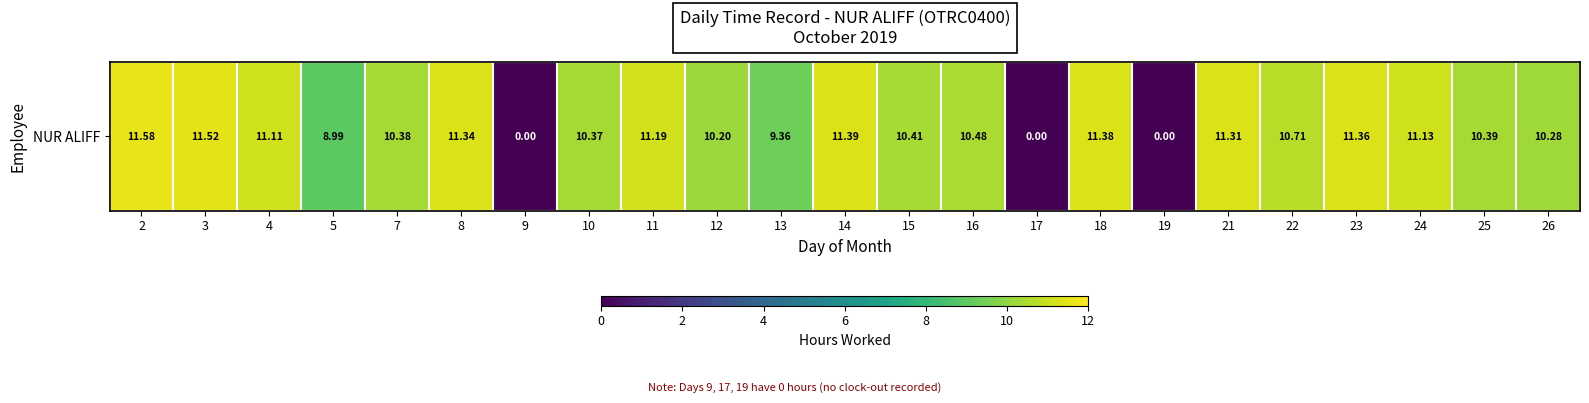

Count the number of values greater than 10.

18